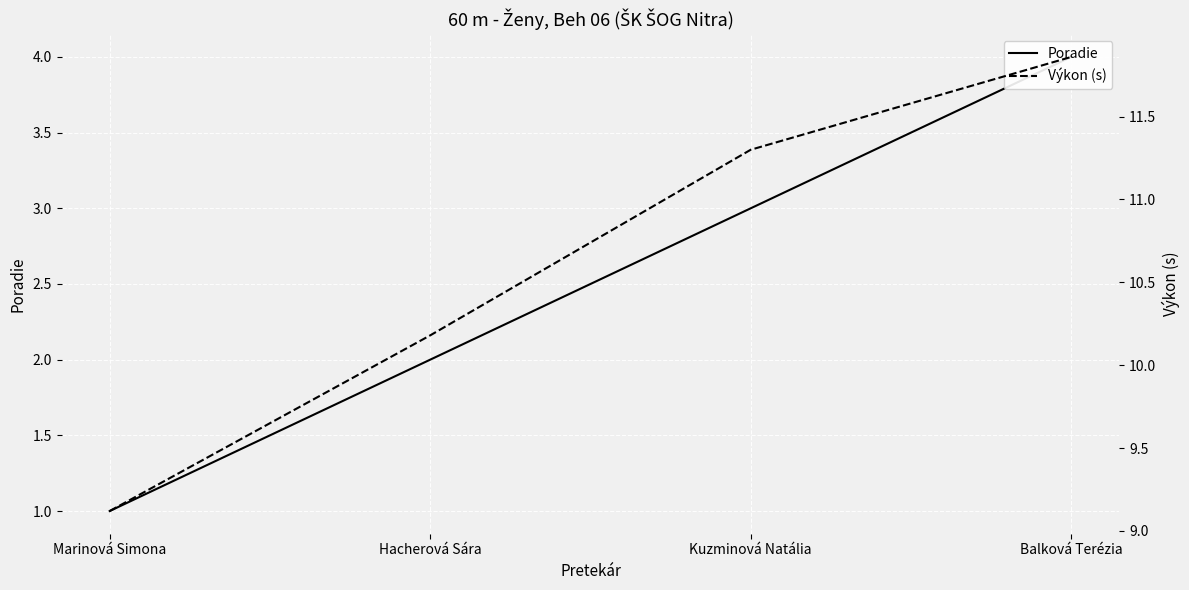

How many values in the Poradie series are below 3?

2